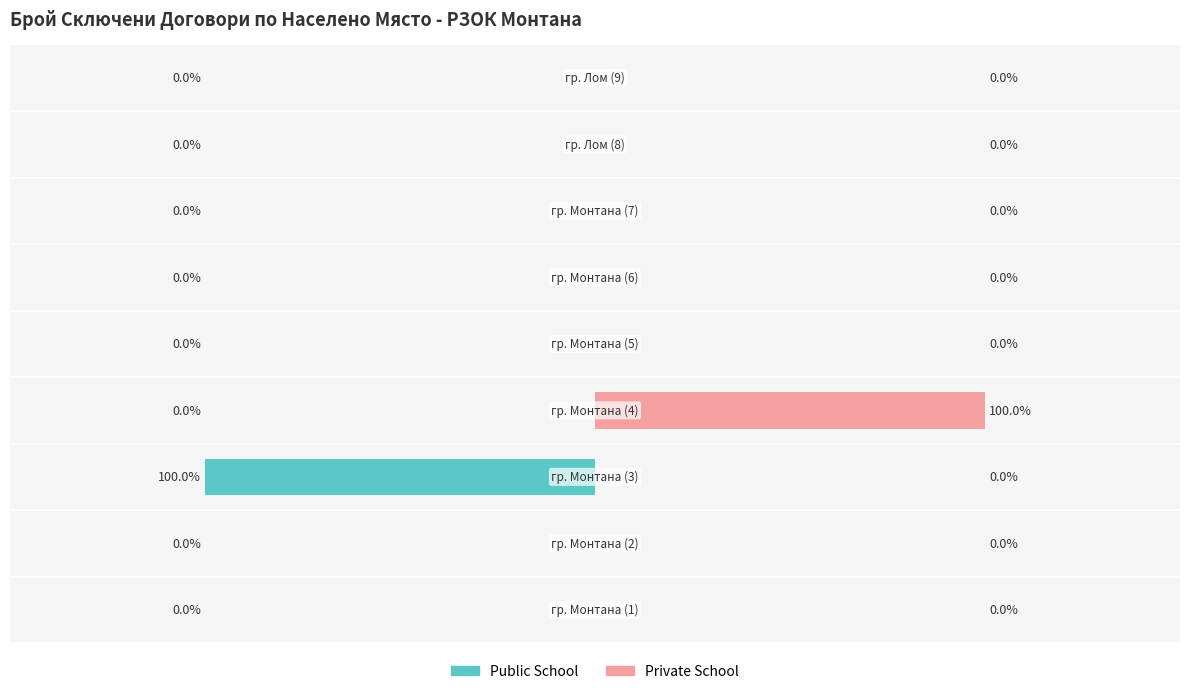

At 100, list the series in order from largest to smallest.

Public School, Private School